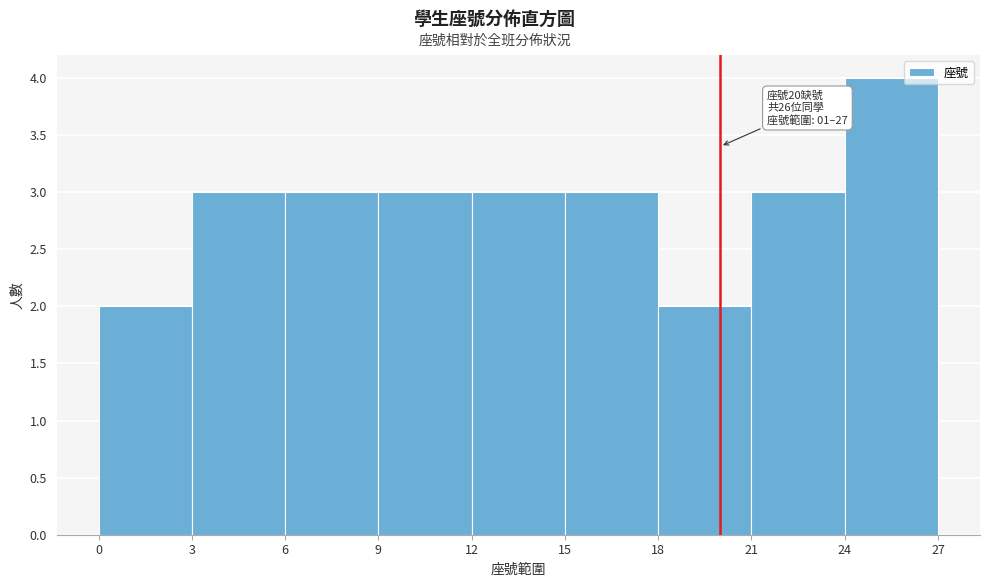

Over which range of the x-axis is the bar tallest?

24 to 27